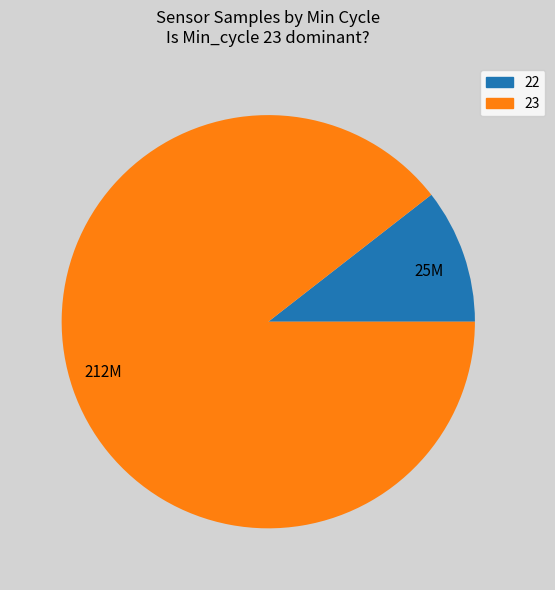

Rank the categories by value from lowest to highest.

25M, 212M